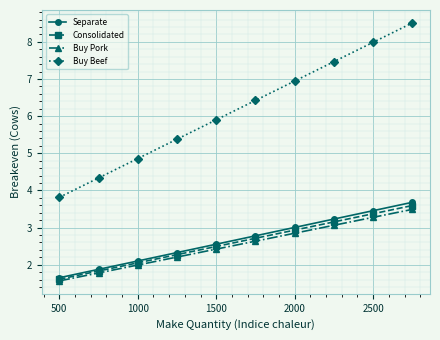

Reading left to right, transcribe all the data shown in this chart.

Separate: 1.6	1.9	2.1	2.3	2.6	2.8	3.0	3.2	3.5	3.7
Consolidated: 1.6	1.8	2.1	2.3	2.5	2.7	2.9	3.2	3.4	3.6
Buy Pork: 1.6	1.8	2.0	2.2	2.4	2.6	2.8	3.1	3.3	3.5
Buy Beef: 3.8	4.3	4.9	5.4	5.9	6.4	6.9	7.5	8.0	8.5